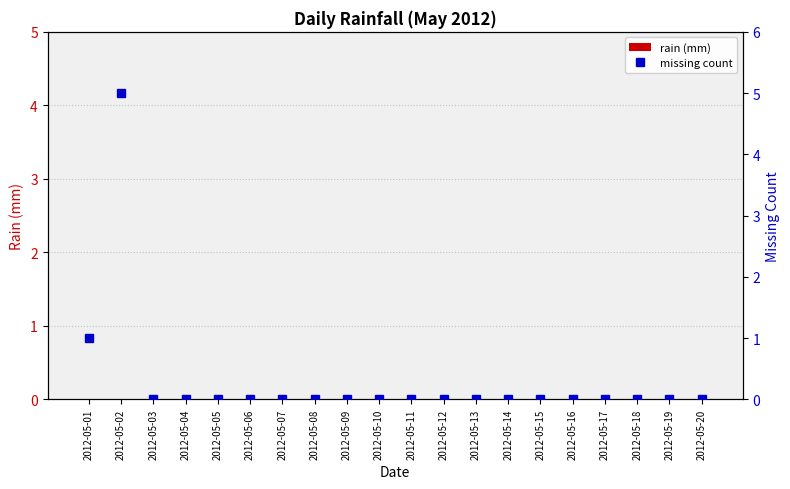

Reading left to right, transcribe all the data shown in this chart.

rain (mm): 2012-05-01=0	2012-05-02=0	2012-05-03=0	2012-05-04=0	2012-05-05=0	2012-05-06=0	2012-05-07=0	2012-05-08=0	2012-05-09=0	2012-05-10=0	2012-05-11=0	2012-05-12=0	2012-05-13=0	2012-05-14=0	2012-05-15=0	2012-05-16=0	2012-05-17=0	2012-05-18=0	2012-05-19=0	2012-05-20=0
missing count: 2012-05-01=1	2012-05-02=5	2012-05-03=0	2012-05-04=0	2012-05-05=0	2012-05-06=0	2012-05-07=0	2012-05-08=0	2012-05-09=0	2012-05-10=0	2012-05-11=0	2012-05-12=0	2012-05-13=0	2012-05-14=0	2012-05-15=0	2012-05-16=0	2012-05-17=0	2012-05-18=0	2012-05-19=0	2012-05-20=0